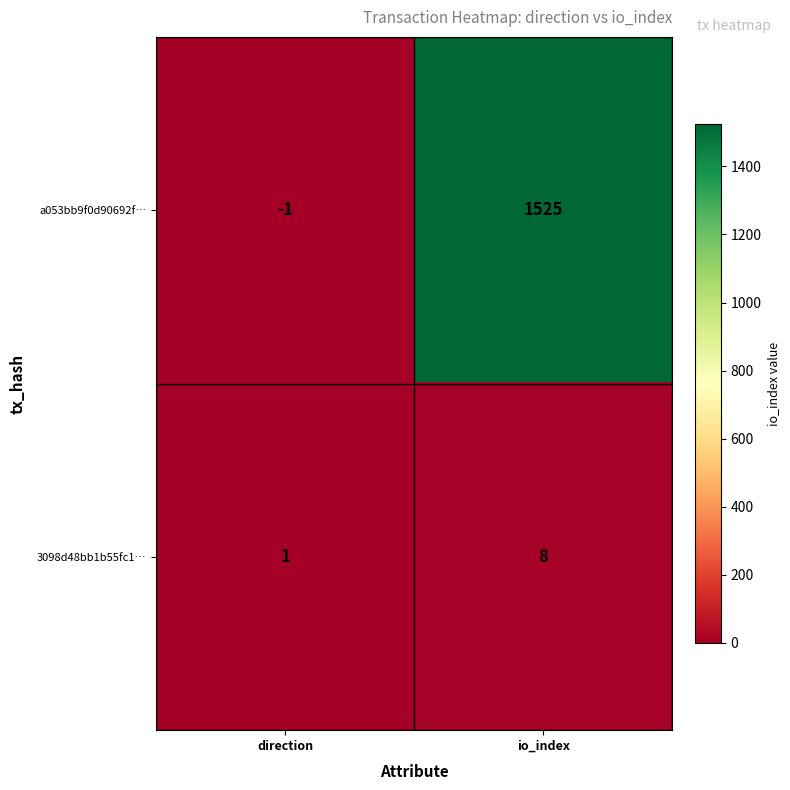

Reading right to left, extract all data points from this chart.

a053bb9f0d90692f…: 1525	-1
3098d48bb1b55fc1…: 8	1